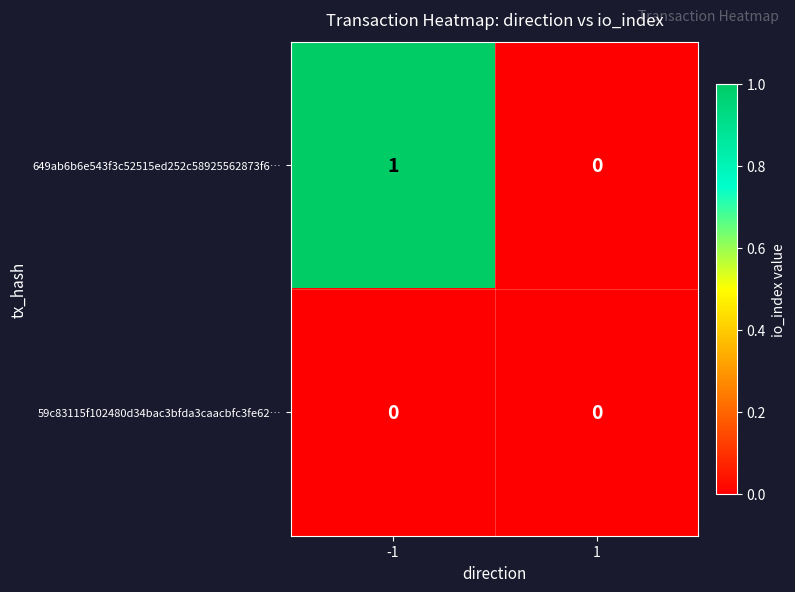

What is the greatest value displayed?

1